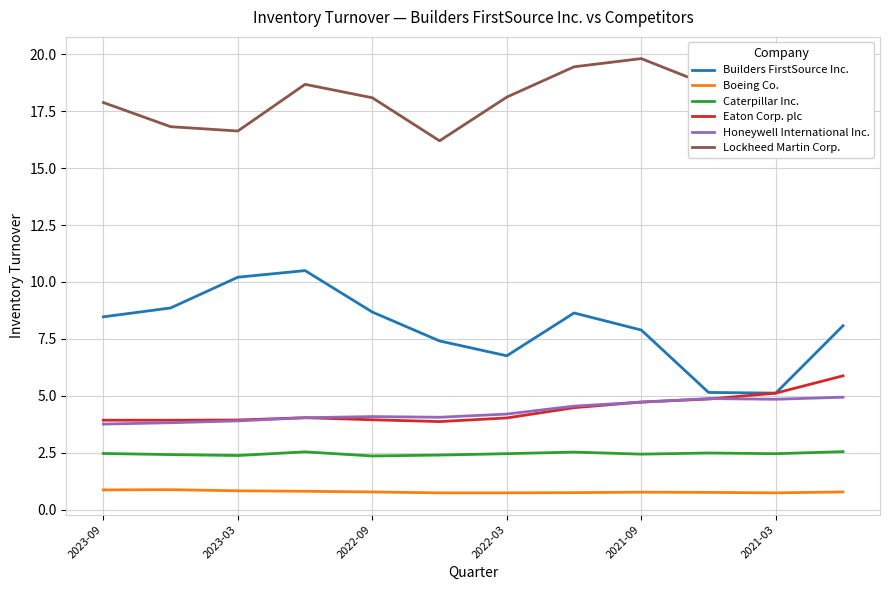

Count the number of data series in this chart.

6